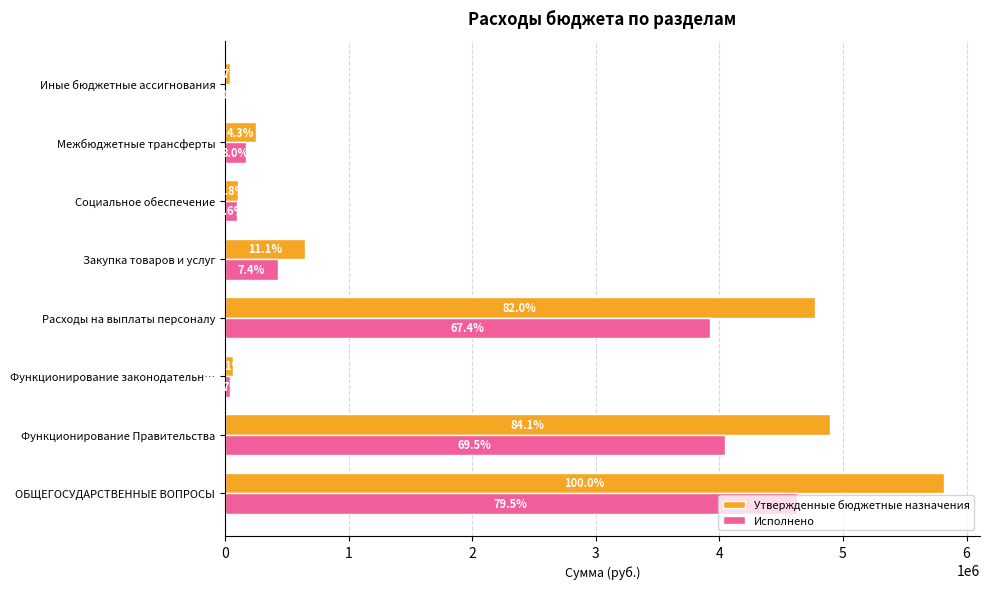

What are all the series names shown in the legend?

Утвержденные бюджетные назначения, Исполнено